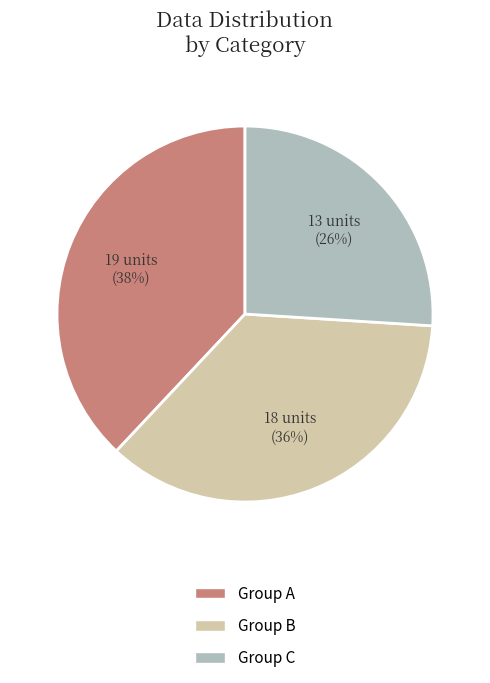

The Group A slice represents 30% of the pie. True or false?

False